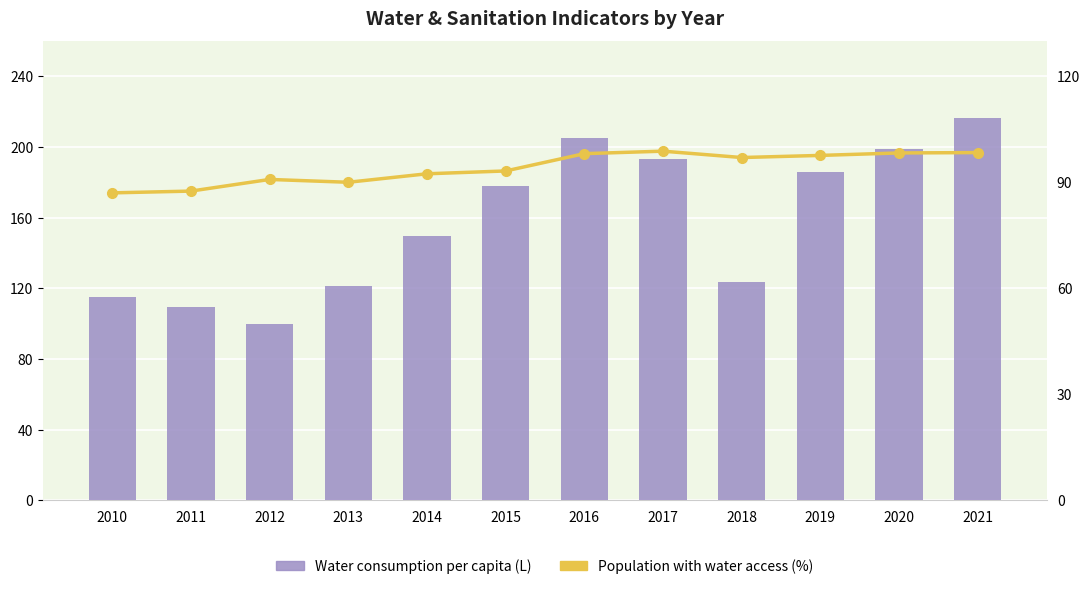

Between 2019 and 2021, which is larger?

2021